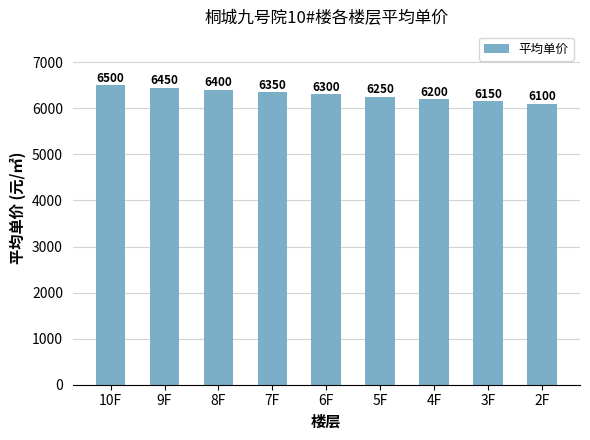

Count the number of data series in this chart.

1